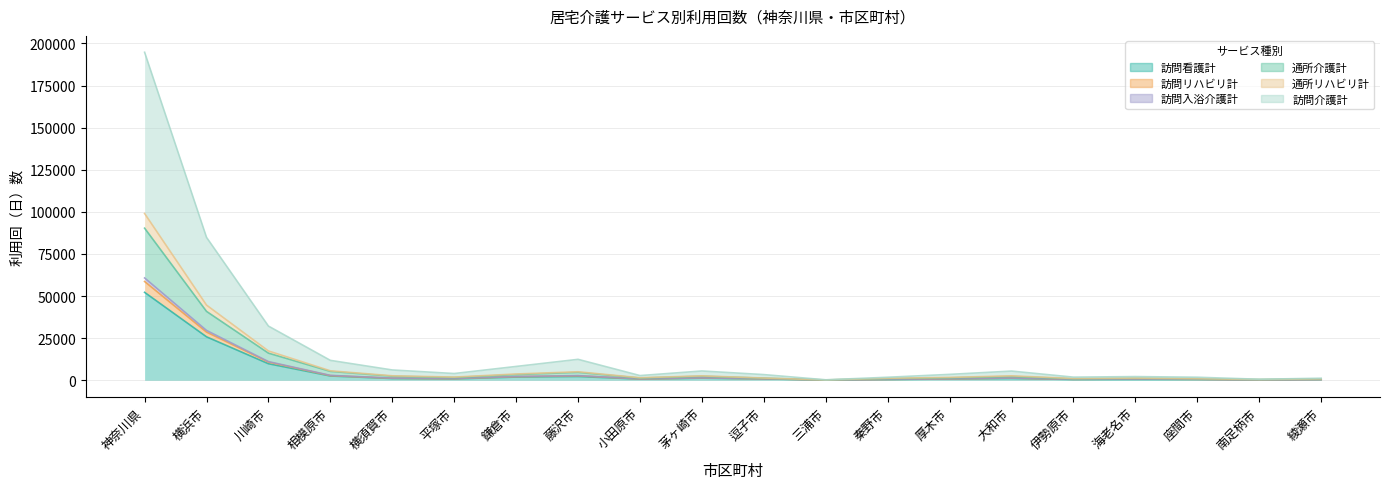

At which category is the sum across all series the highest?

神奈川県